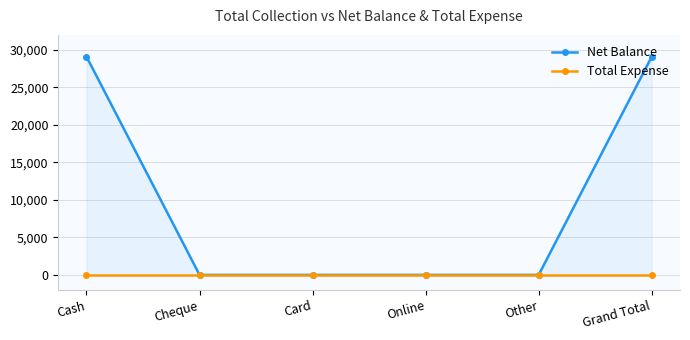

True or false: Total Expense and Net Balance cross at least once.

False